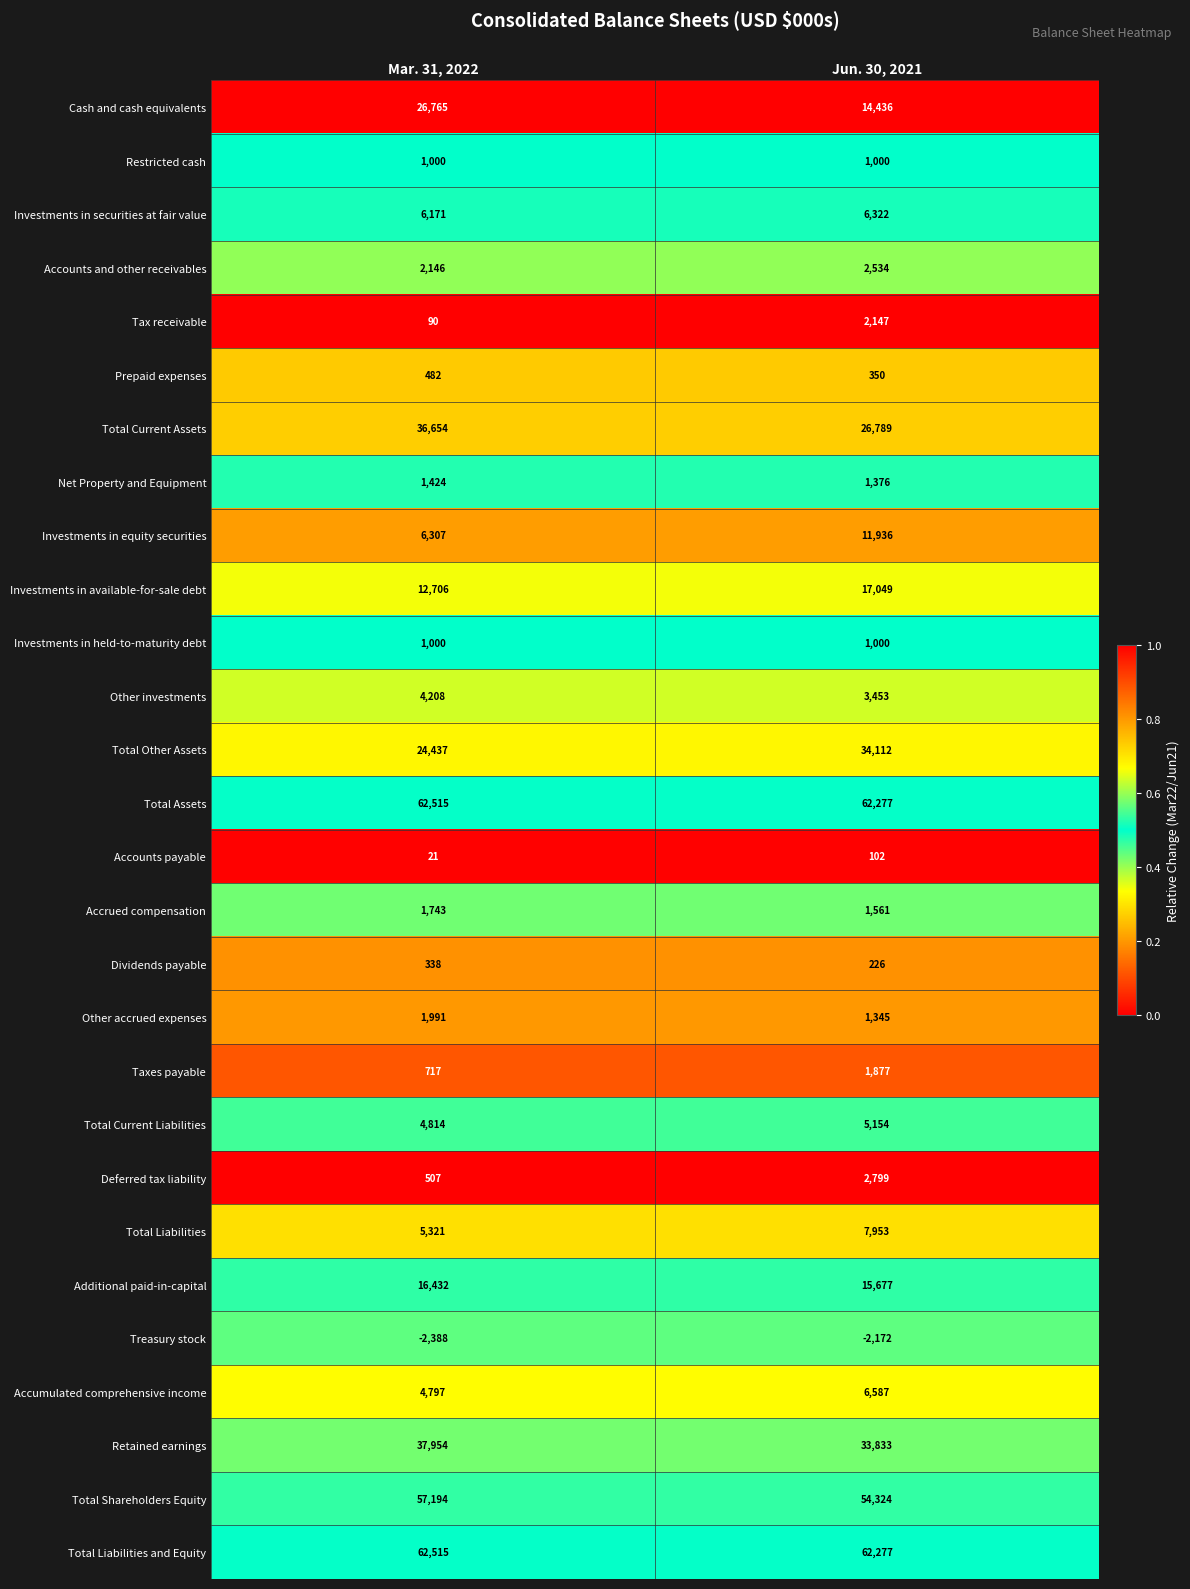

What is the difference between the highest and lowest values at Mar. 31, 2022?

64903